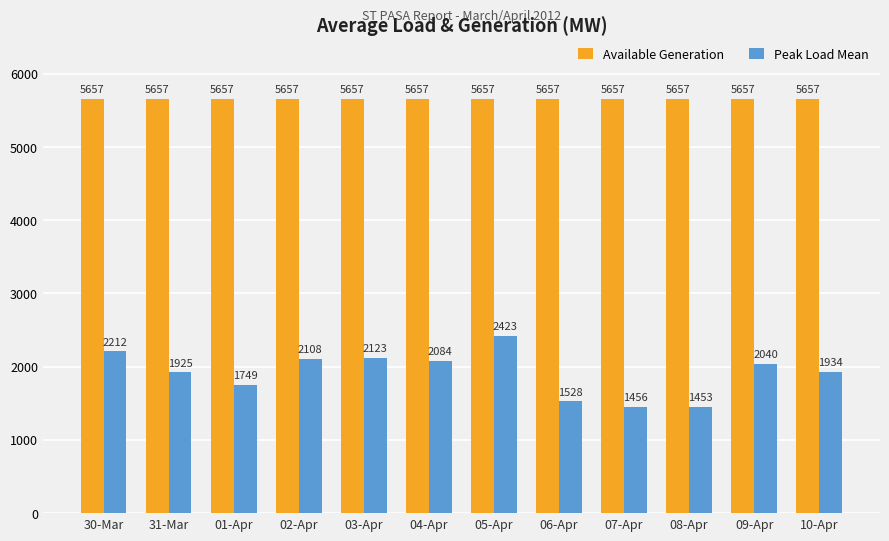

The Available Generation series shows 8408 at 03-Apr. True or false?

False